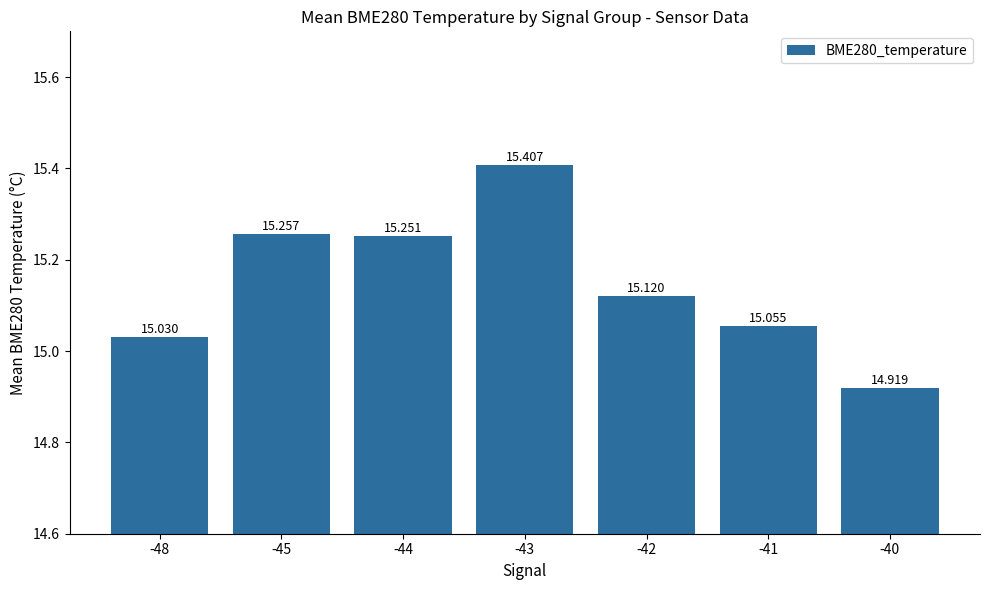

Which label corresponds to the largest value in the chart?

-43